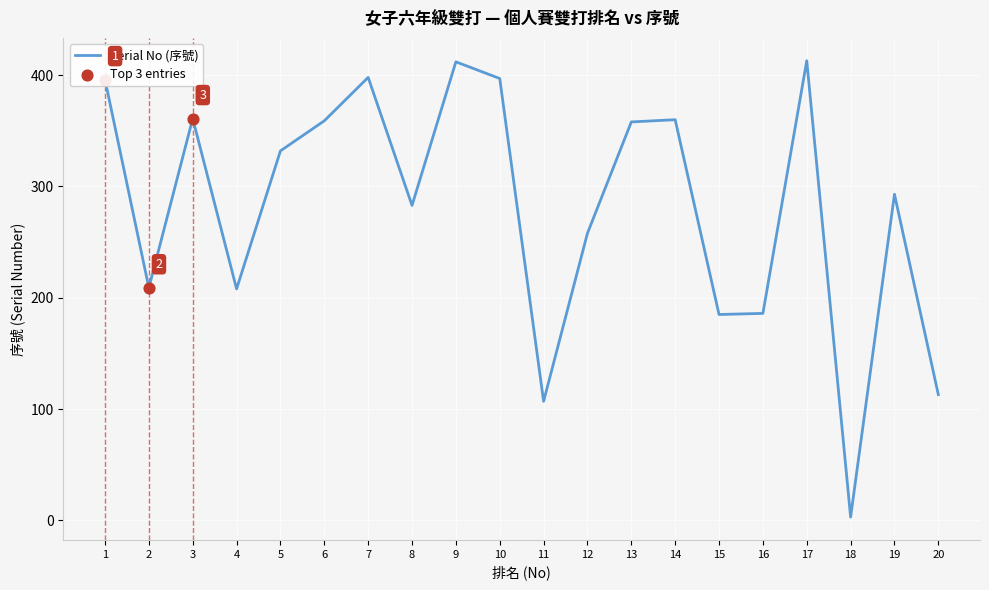

Approximately how many times larger is the value at 7 compared to 20?

3.5